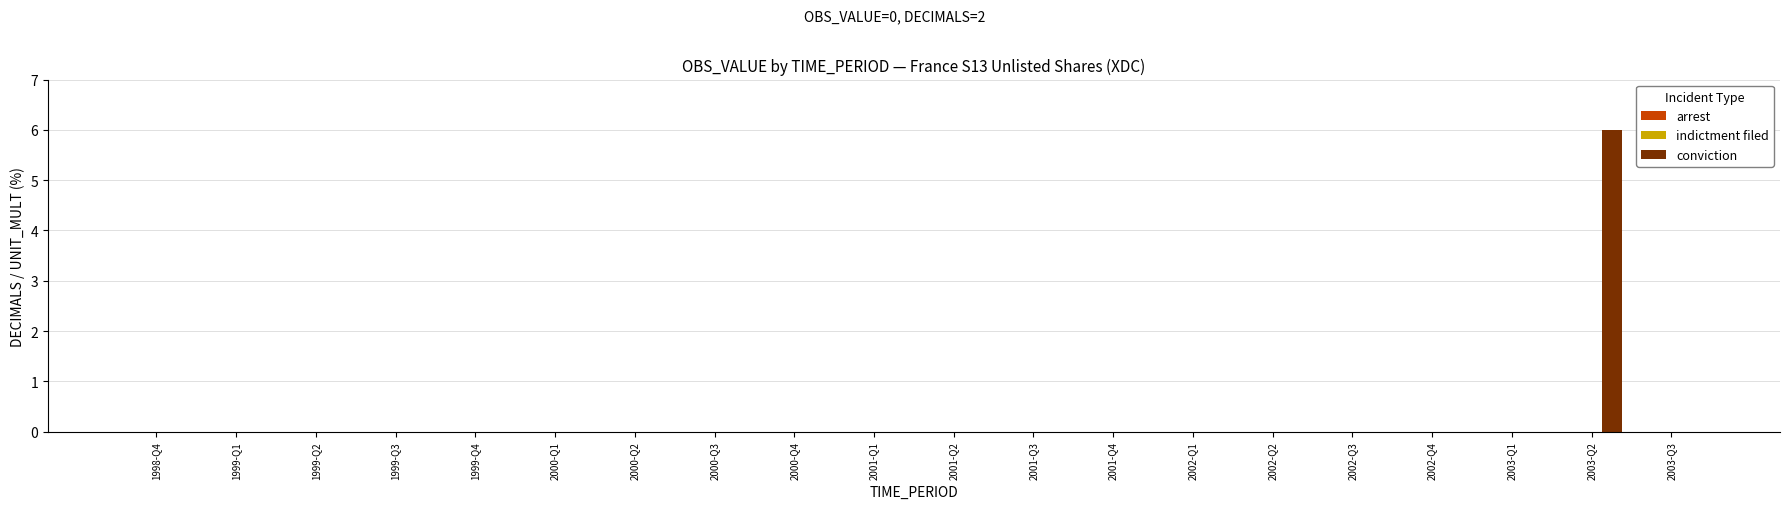

Which label corresponds to the largest value in the chart?

2003-Q2